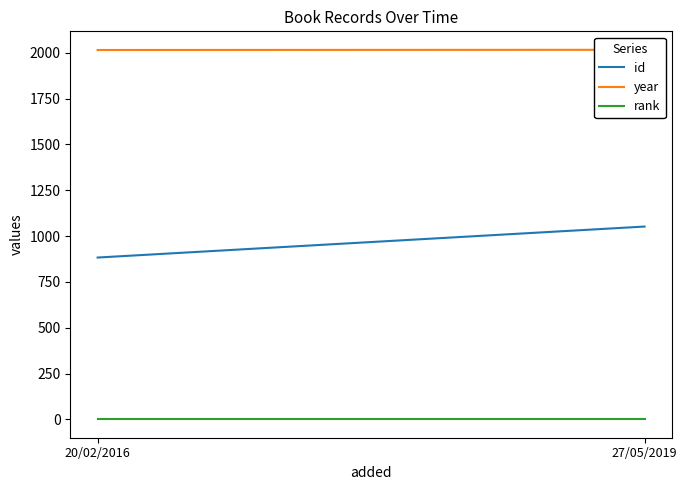

How many year values are between 2015 and 2016?

2